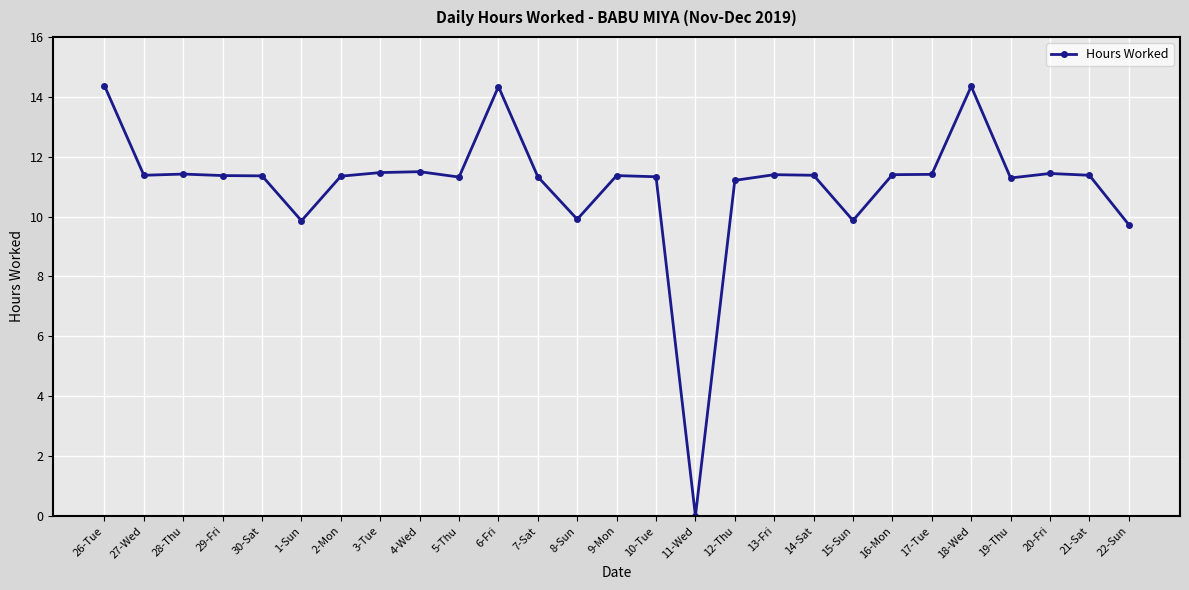

What is the change in value from 2-Mon to 18-Wed?

+3.0